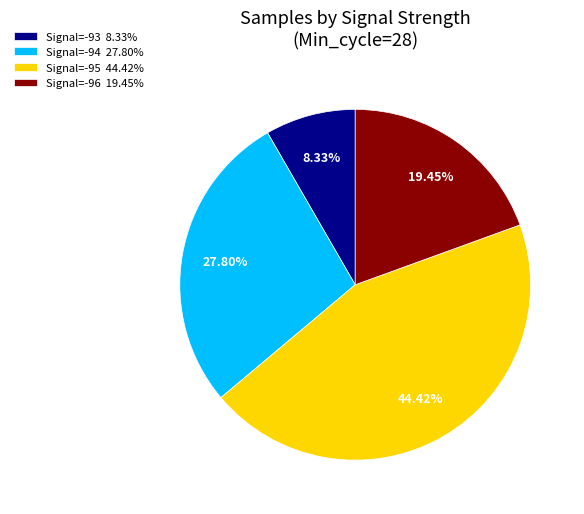

Which has a higher value, Signal=-95 44.42% or Signal=-94 27.80%?

Signal=-95 44.42%